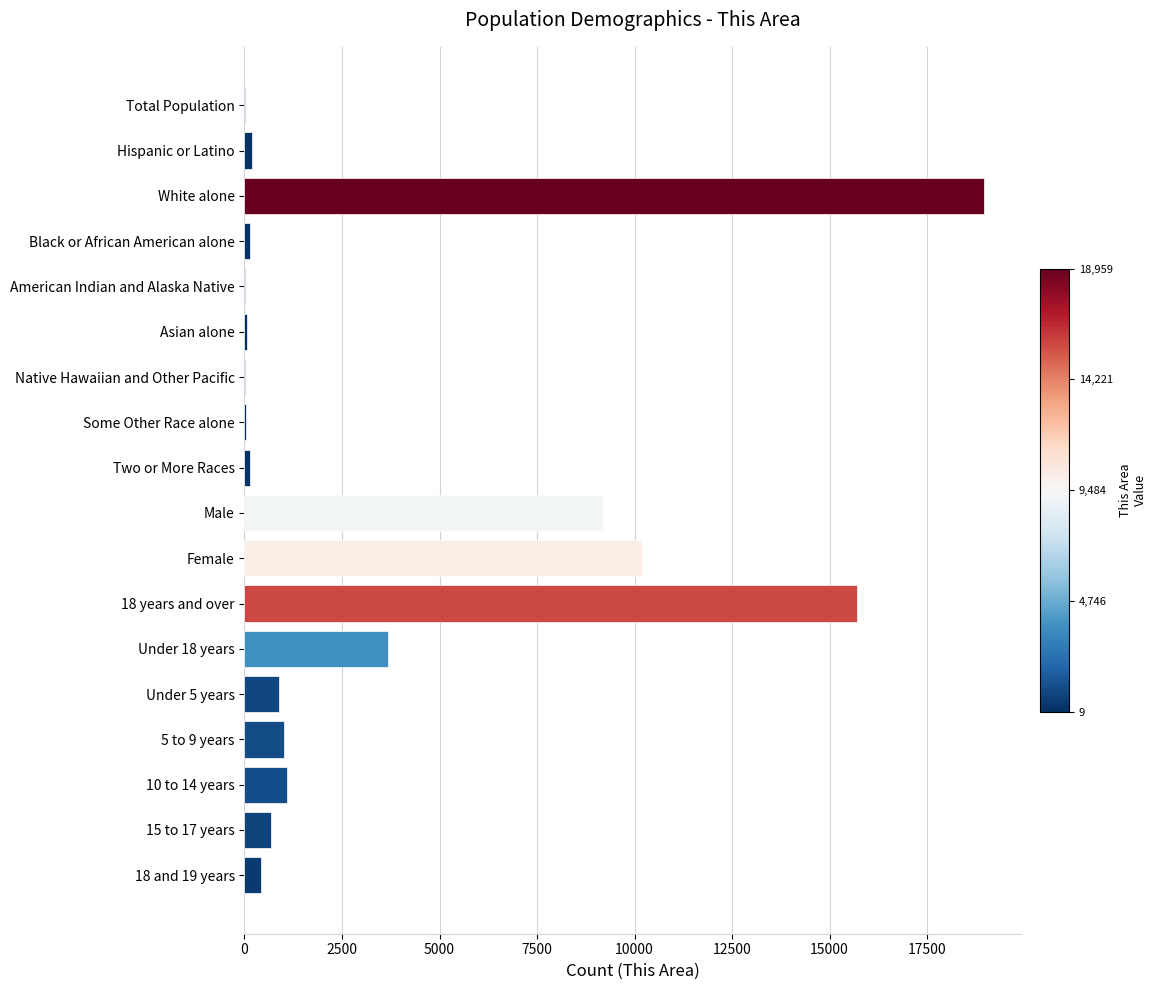

At which category does the chart reach its peak across all series?

White alone